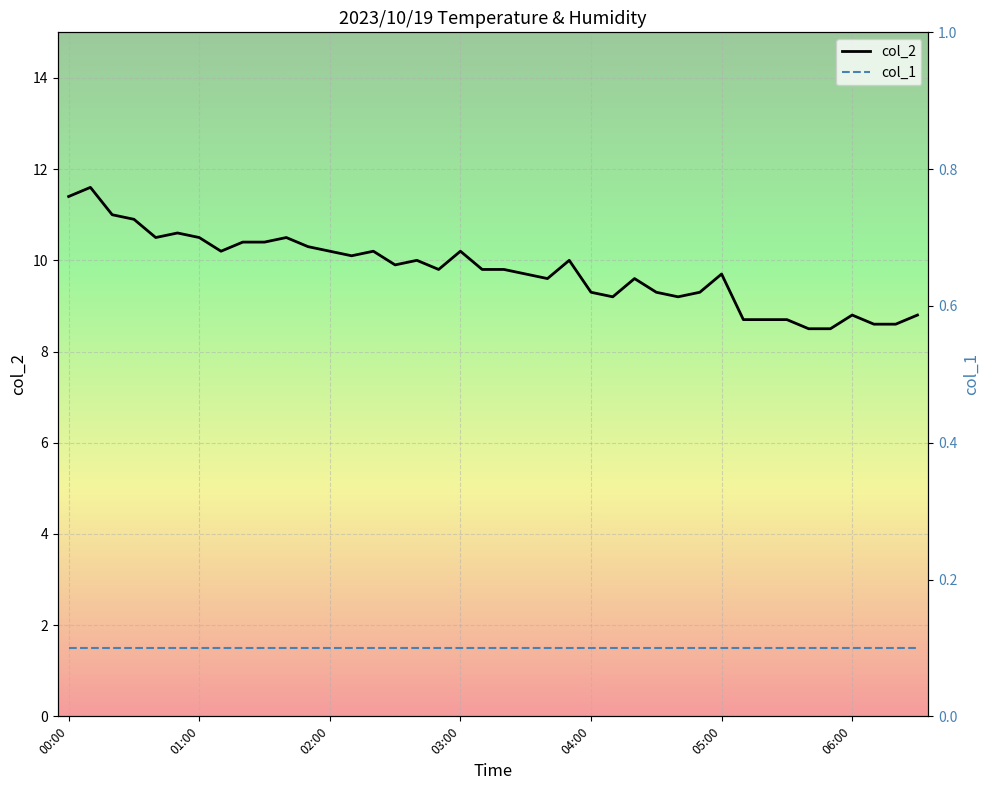

True or false: col_2 has a value of 1.9 at 06:00.

False